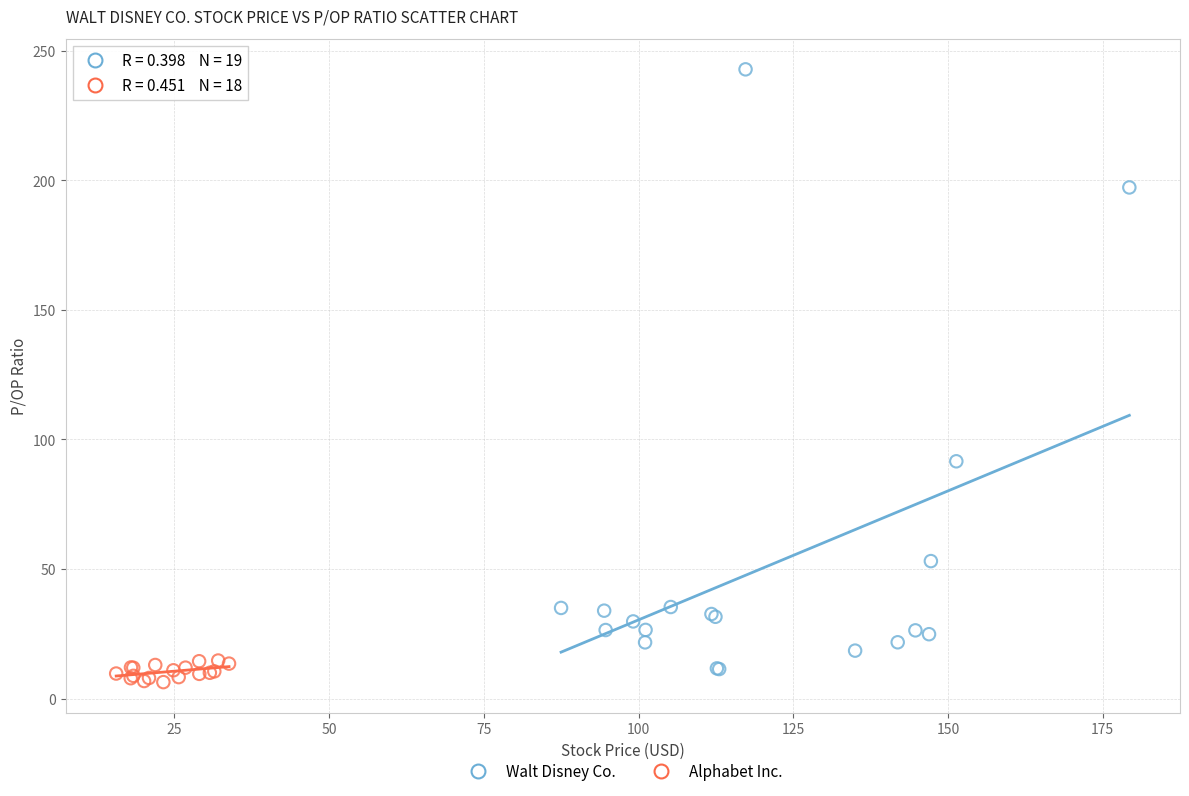

Which series contains the highest Y value?

Walt Disney Co.